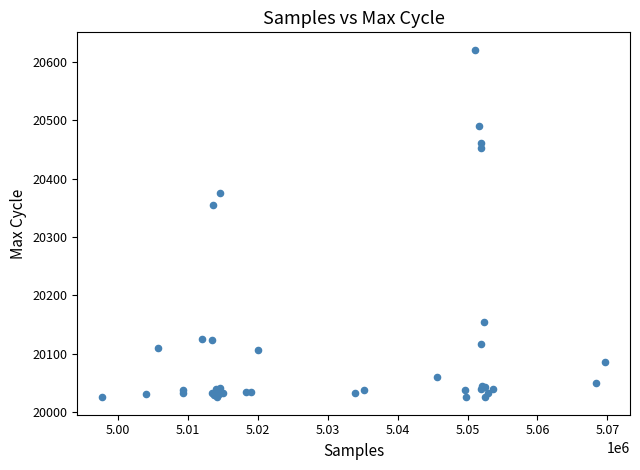

What Y value in the scatter plot is closest to 20323?

20355